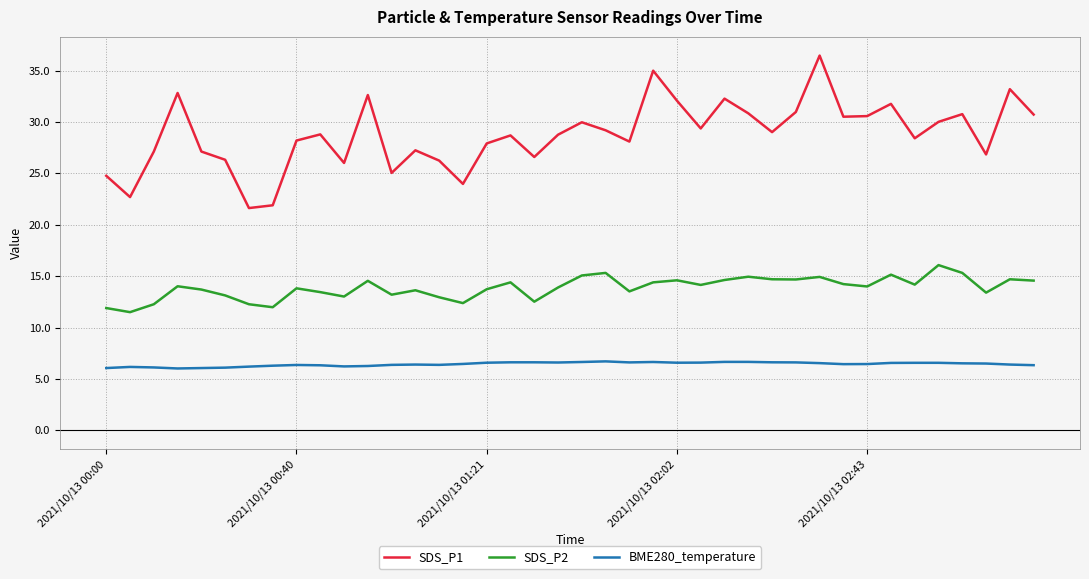

What is the sum of all SDS_P2 values?

554.9